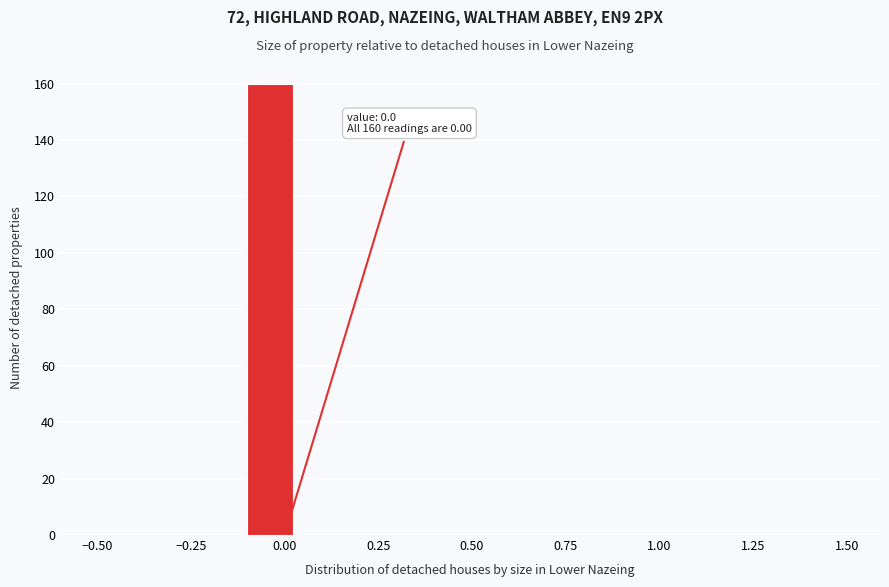

Around what value on the x-axis is the tallest bar? Give the approximate position of its centre, as read against the axis.

-0.05